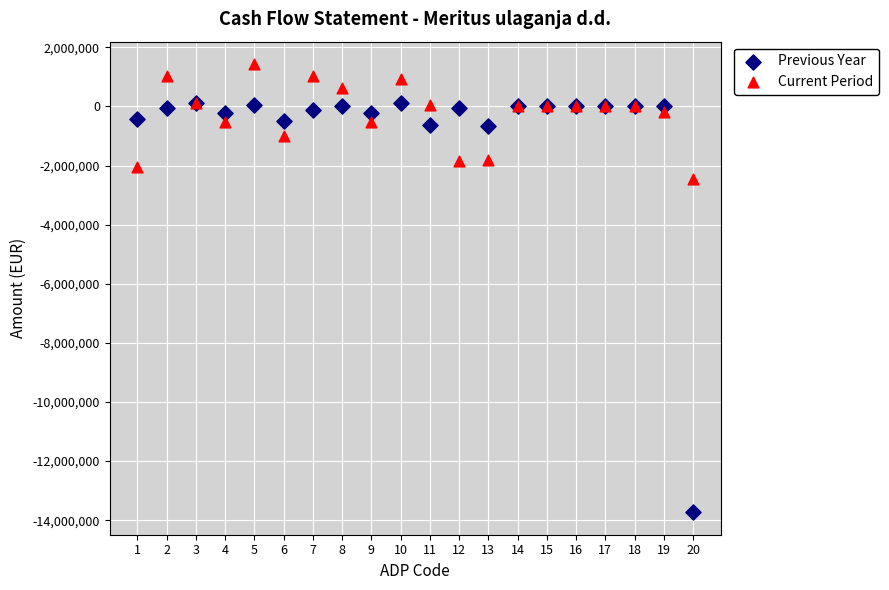

Across all series, what Y value is closest to -6149292?

-2468033